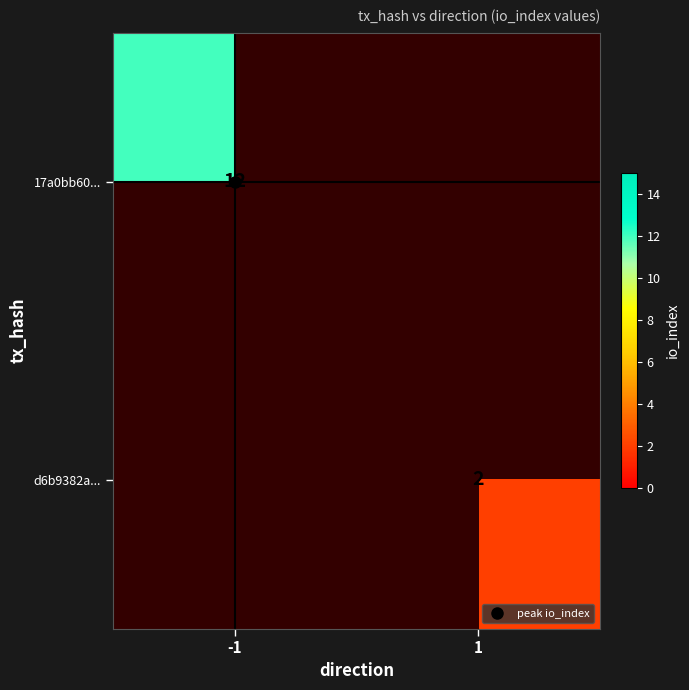

Which series has the widest spread of values?

17a0bb60...